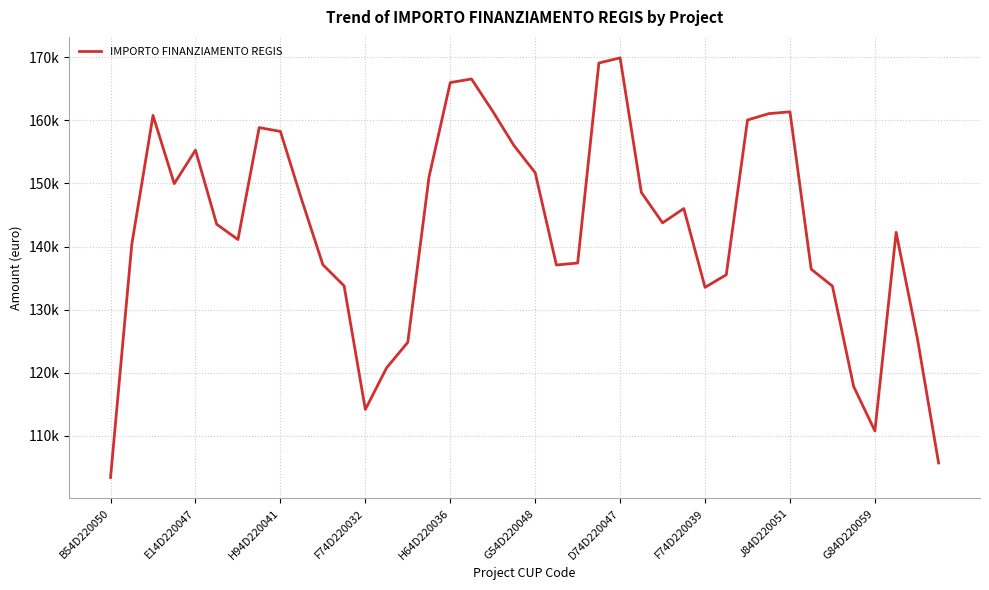

Does the chart display data point markers on the line(s)?

No